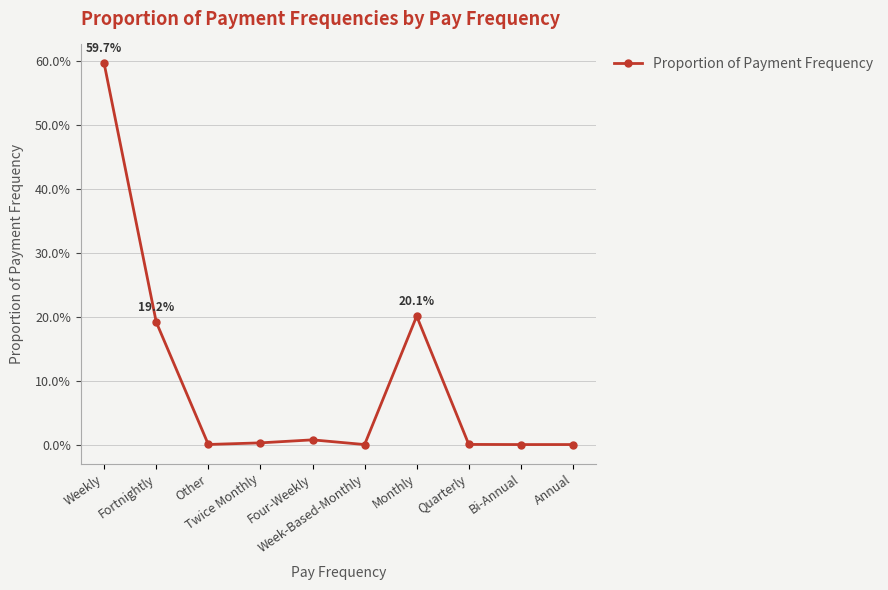

Which label corresponds to the smallest value in the chart?

Week-Based-Monthly